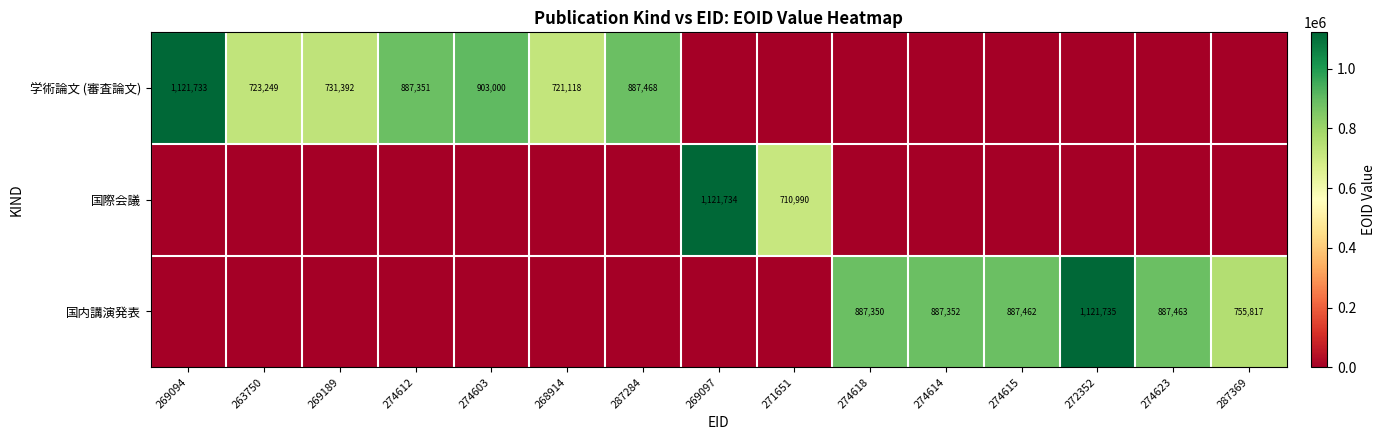

What is the greatest value displayed?

1121735